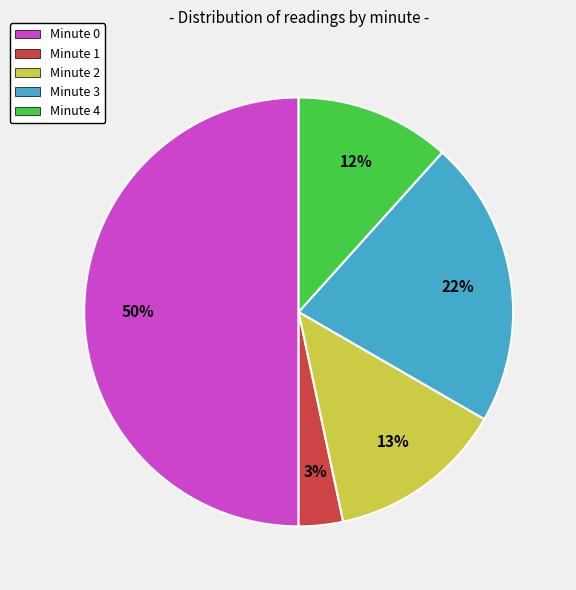

Does Minute 4 represent more than half of the total?

No